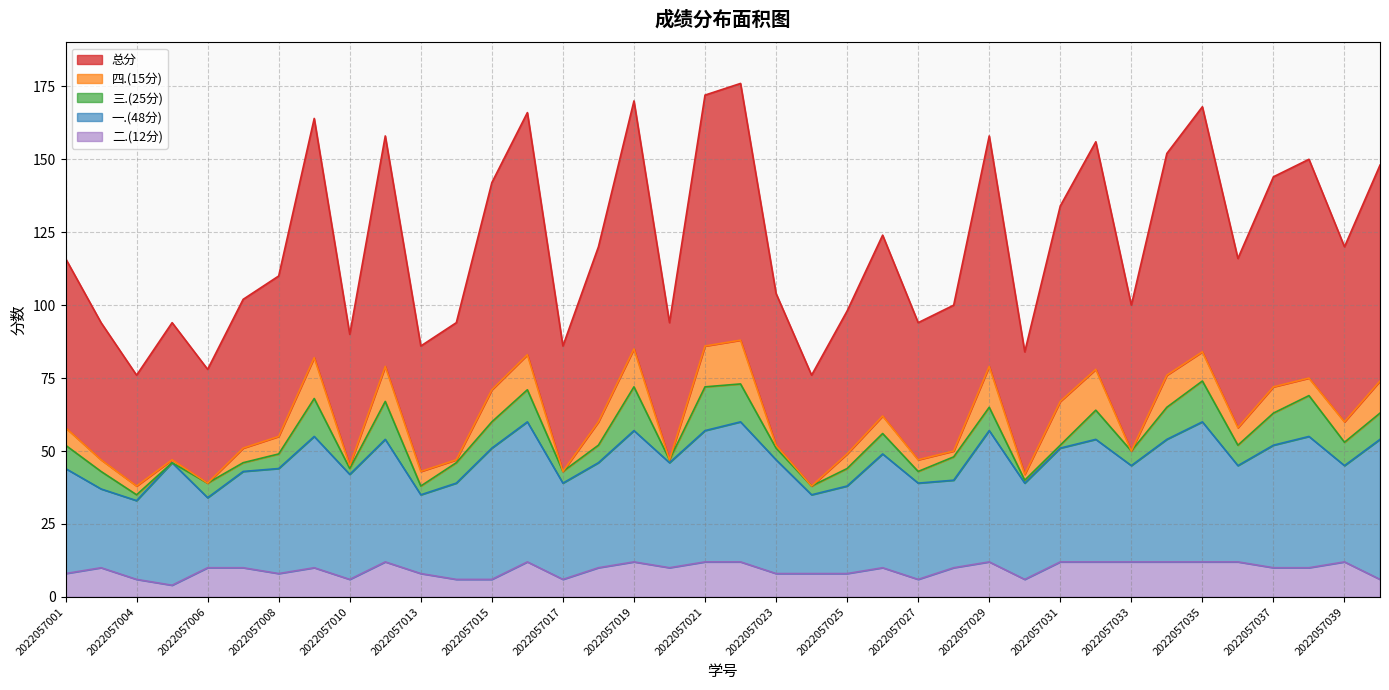

Rank the categories by 二.(12分) value from lowest to highest.

2022057005, 2022057004, 2022057010, 2022057014, 2022057015, 2022057017, 2022057027, 2022057030, 2022057040, 2022057001, 2022057008, 2022057013, 2022057023, 2022057024, 2022057025, 2022057002, 2022057006, 2022057007, 2022057009, 2022057018, 2022057020, 2022057026, 2022057028, 2022057037, 2022057038, 2022057012, 2022057016, 2022057019, 2022057021, 2022057022, 2022057029, 2022057031, 2022057032, 2022057033, 2022057034, 2022057035, 2022057036, 2022057039